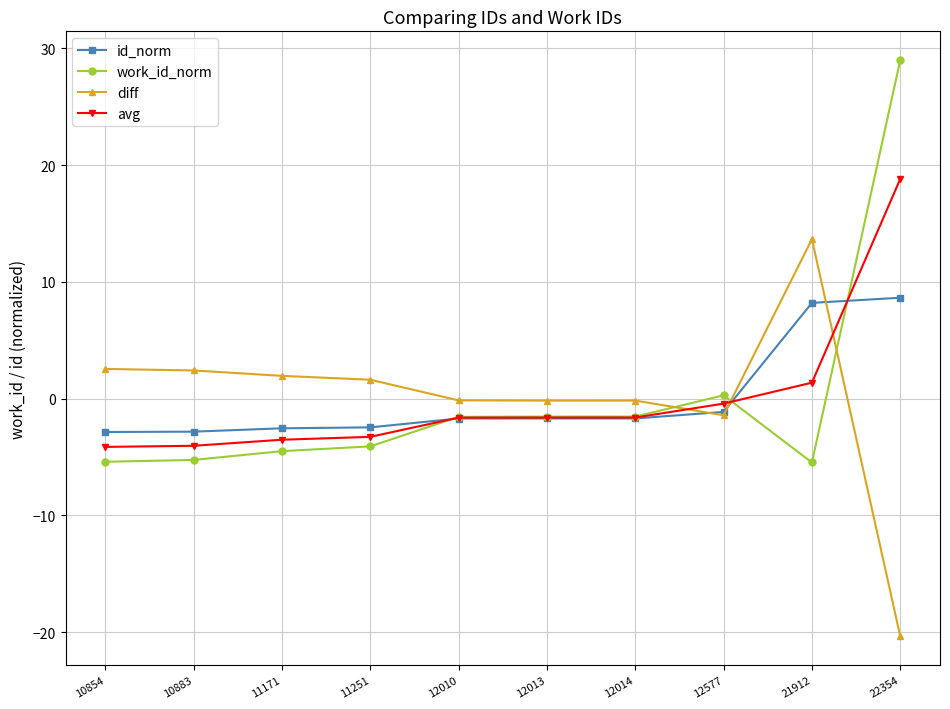

Between 11251 and 12577, which series saw the biggest shift?

work_id_norm